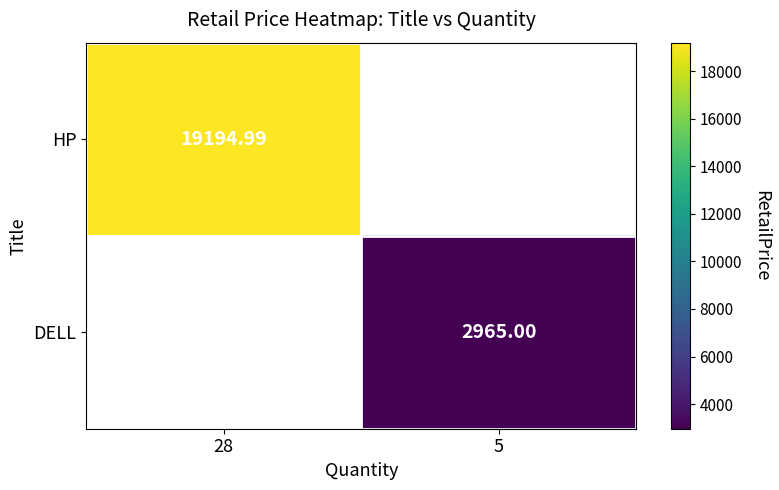

List the series in order of their peak value, lowest first.

HP, DELL